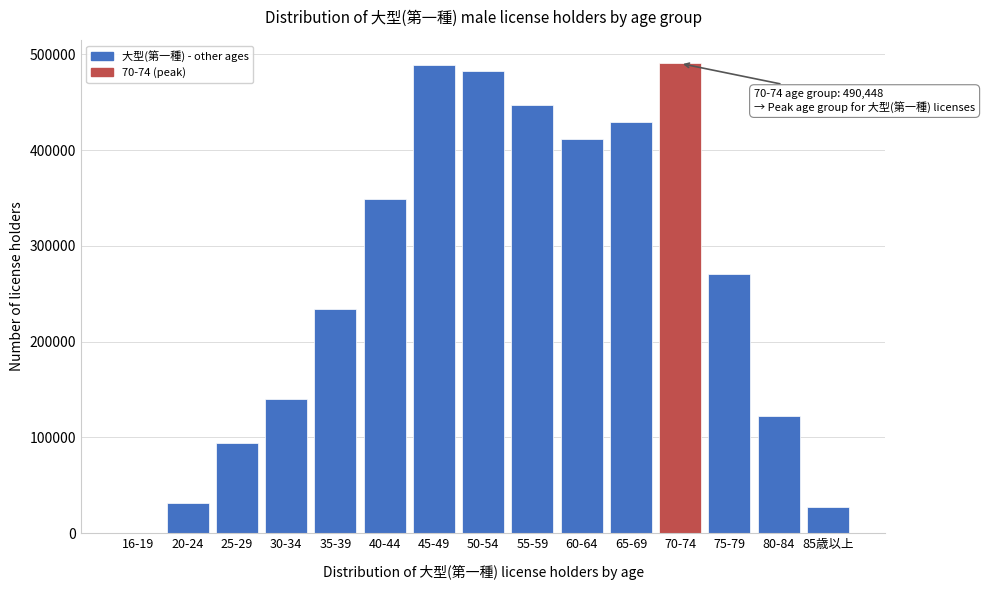

The value at 25-29 is 157053. True or false?

False